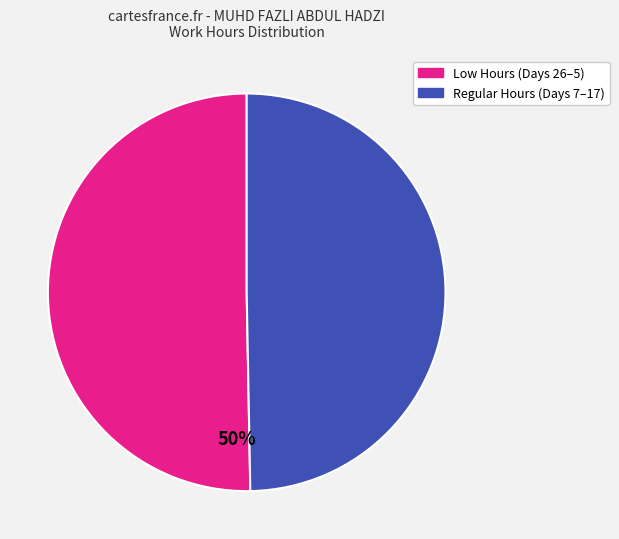

How many segments does this pie chart have?

2